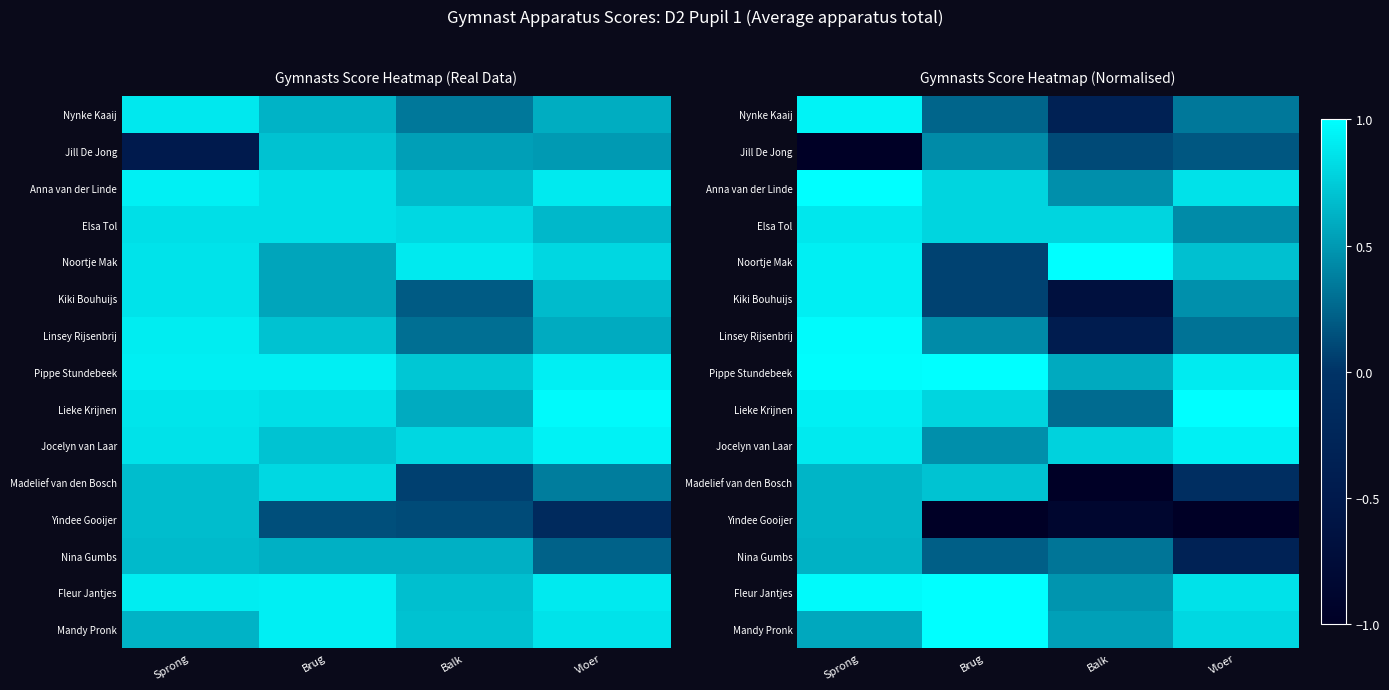

What is the difference between the Pippe Stundebeek values at Sprong and Balk?

0.4